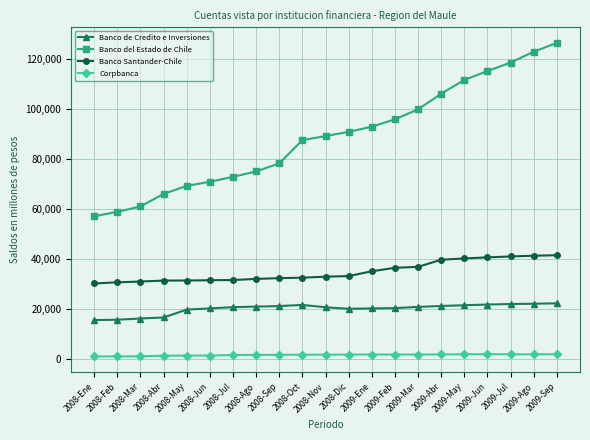

What is the difference between the Corpbanca values at 2008-May and 2009-Jul?

509